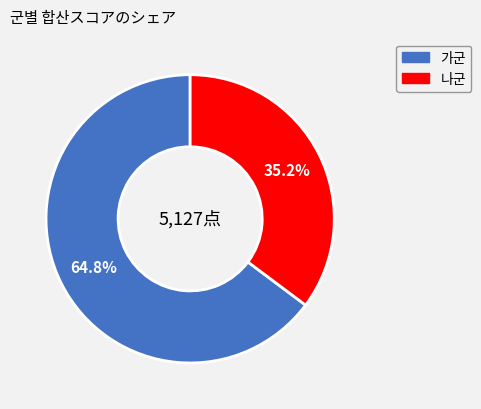

To the nearest percent, what is the average slice percentage?

50%